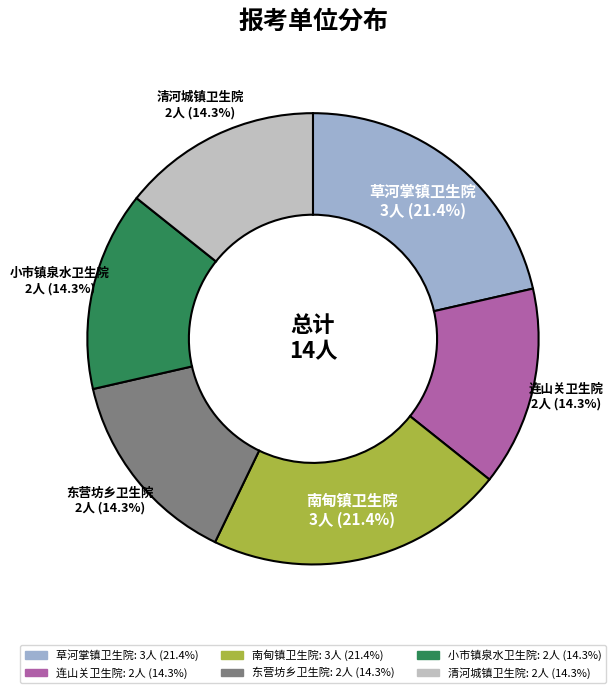

Combined, what portion of the pie is 连山关卫生院 and 南甸镇卫生院?

35.7%